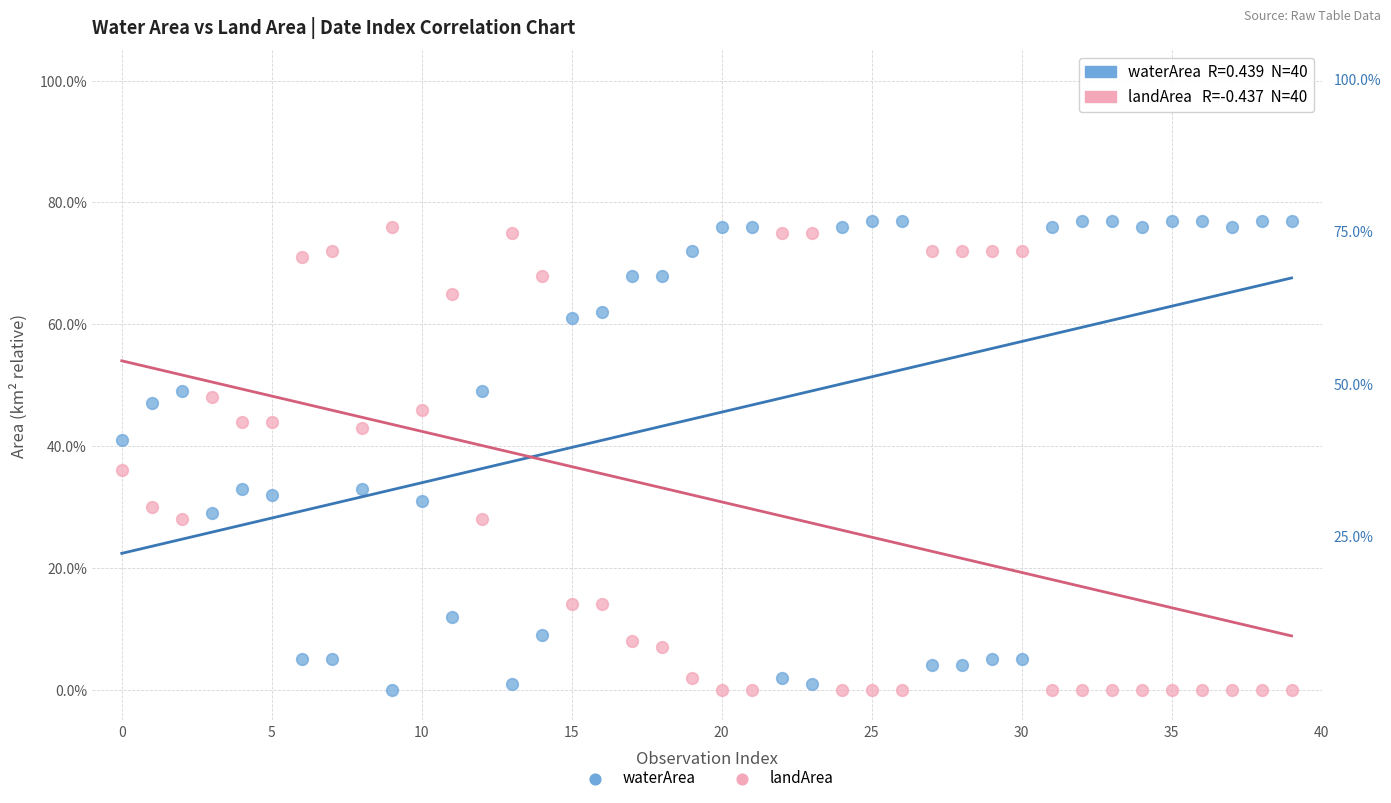

What are all the series names shown in the legend?

waterArea, landArea